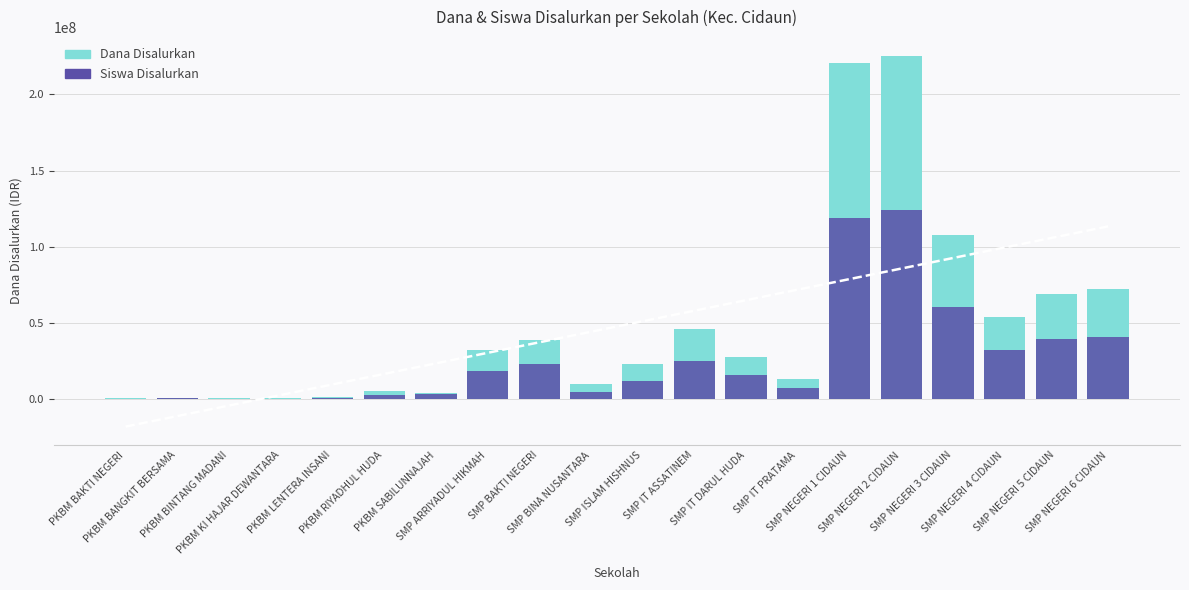

Reading right to left, transcribe all the data shown in this chart.

Dana Disalurkan: SMP NEGERI 6 CIDAUN=72375000.0	SMP NEGERI 5 CIDAUN=69000000.0	SMP NEGERI 4 CIDAUN=54000000.0	SMP NEGERI 3 CIDAUN=108000000.0	SMP NEGERI 2 CIDAUN=225375000.0	SMP NEGERI 1 CIDAUN=220875000.0	SMP IT PRATAMA=13500000.0	SMP IT DARUL HUDA=27375000.0	SMP IT ASSATINEM=45750000.0	SMP ISLAM HISHNUS=23250000.0	SMP BINA NUSANTARA=9750000.0	SMP BAKTI NEGERI=38625000.0	SMP ARRIYADUL HIKMAH=32250000.0	PKBM SABILUNNAJAH=4125000.0	PKBM RIYADHUL HUDA=5250000.0	PKBM LENTERA INSANI=1500000.0	PKBM KI HAJAR DEWANTARA=750000.0	PKBM BINTANG MADANI=750000.0	PKBM BANGKIT BERSAMA=750000.0	PKBM BAKTI NEGERI=750000.0
Siswa Disalurkan: SMP NEGERI 6 CIDAUN=40612446.6	SMP NEGERI 5 CIDAUN=39199839.7	SMP NEGERI 4 CIDAUN=32136805.6	SMP NEGERI 3 CIDAUN=60388942.3	SMP NEGERI 2 CIDAUN=123956250.0	SMP NEGERI 1 CIDAUN=118658974.4	SMP IT PRATAMA=7416185.9	SMP IT DARUL HUDA=15891826.9	SMP IT ASSATINEM=25073771.4	SMP ISLAM HISHNUS=12007158.1	SMP BINA NUSANTARA=4590972.2	SMP BAKTI NEGERI=22954861.1	SMP ARRIYADUL HIKMAH=18363888.9	PKBM SABILUNNAJAH=3531517.1	PKBM RIYADHUL HUDA=2472062.0	PKBM LENTERA INSANI=1059455.1	PKBM KI HAJAR DEWANTARA=353151.7	PKBM BINTANG MADANI=353151.7	PKBM BANGKIT BERSAMA=706303.4	PKBM BAKTI NEGERI=353151.7